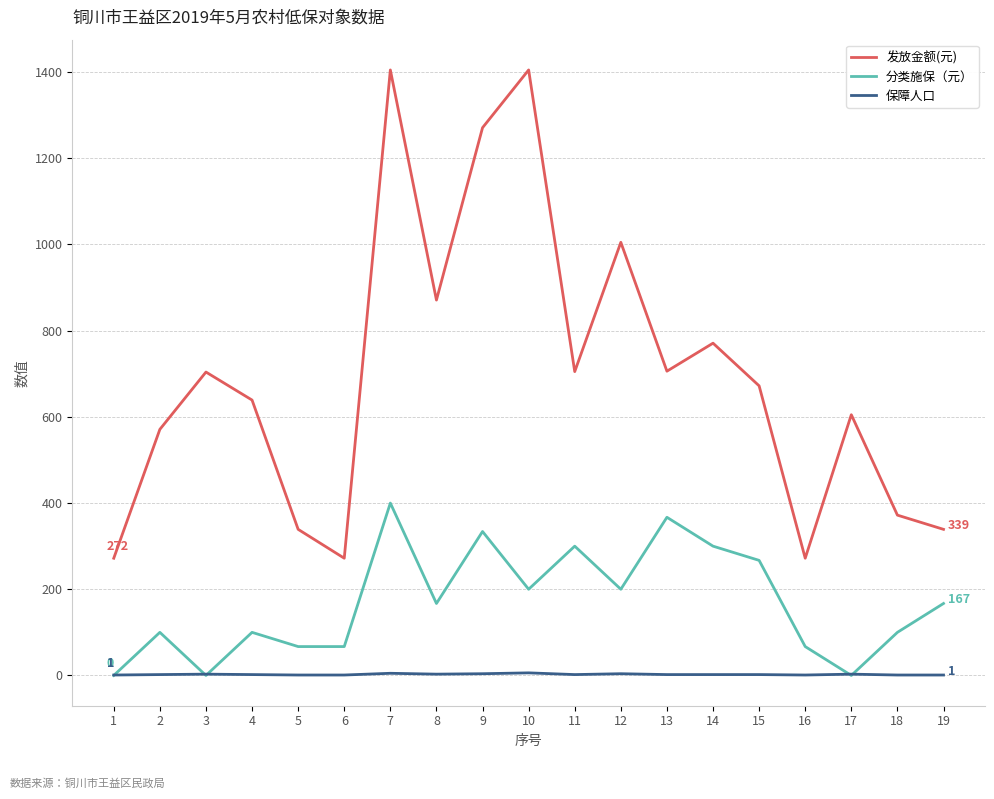

What are all the series names shown in the legend?

发放金额(元), 分类施保（元）, 保障人口